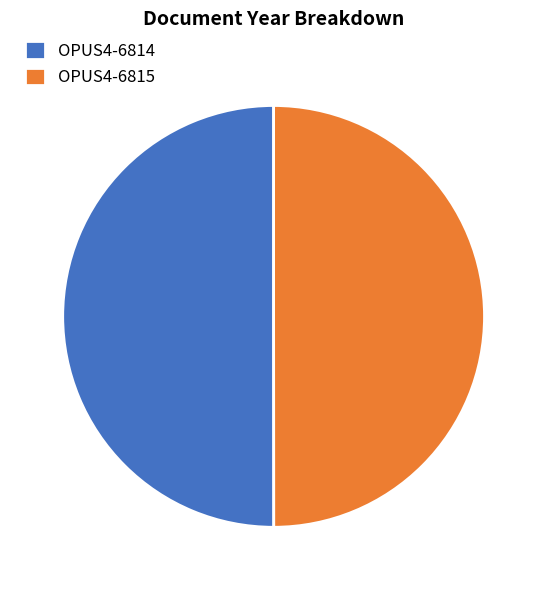

Approximately how many times larger is the value at OPUS4-6814 compared to OPUS4-6815?

1.0